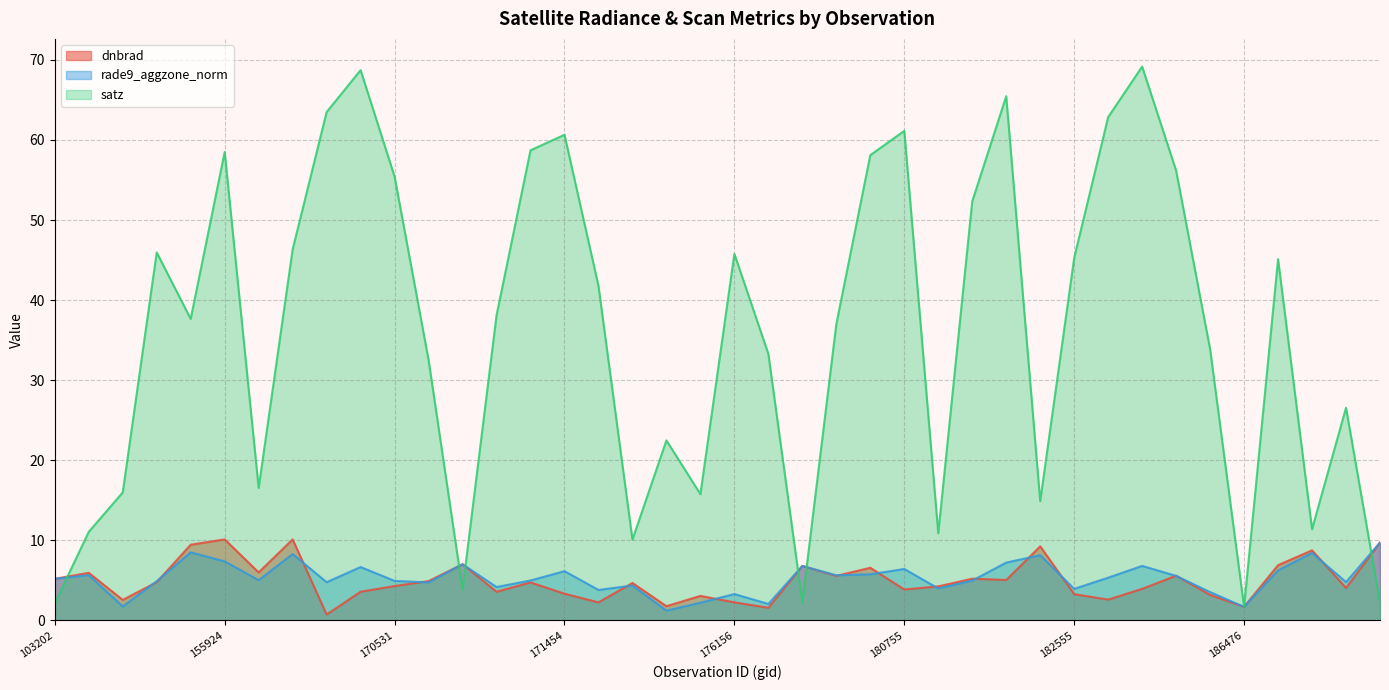

The rade9_aggzone_norm series shows 6.4 at 180755. True or false?

True